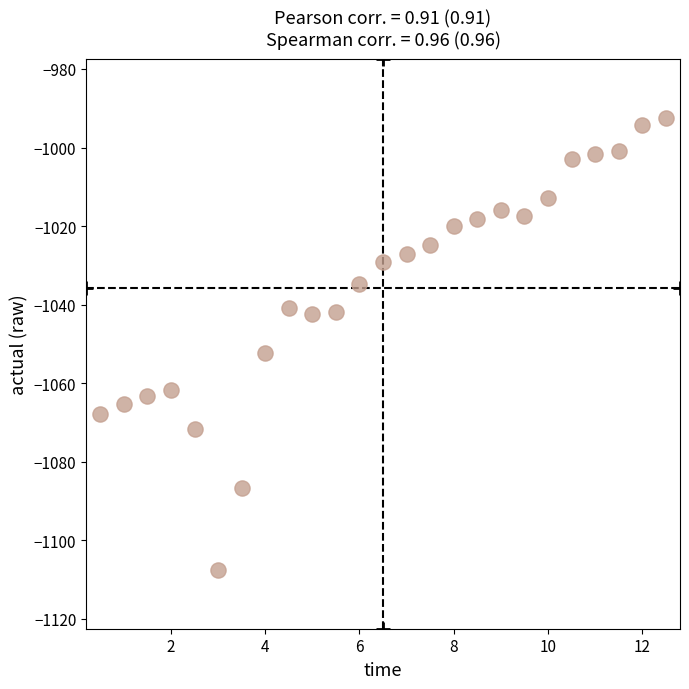

What Y value in the scatter plot is closest to -1049?

-1052.4